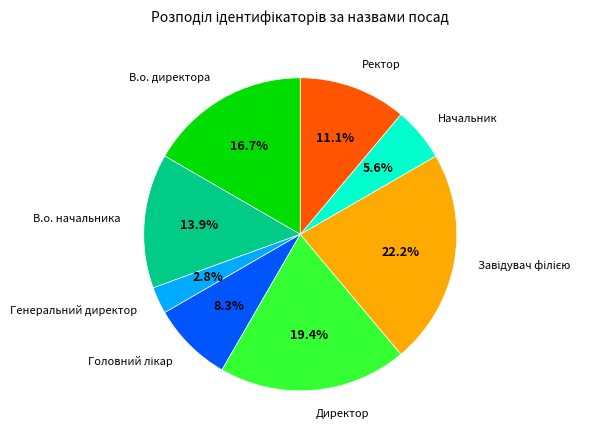

Does Директор account for over 50% of the chart?

No